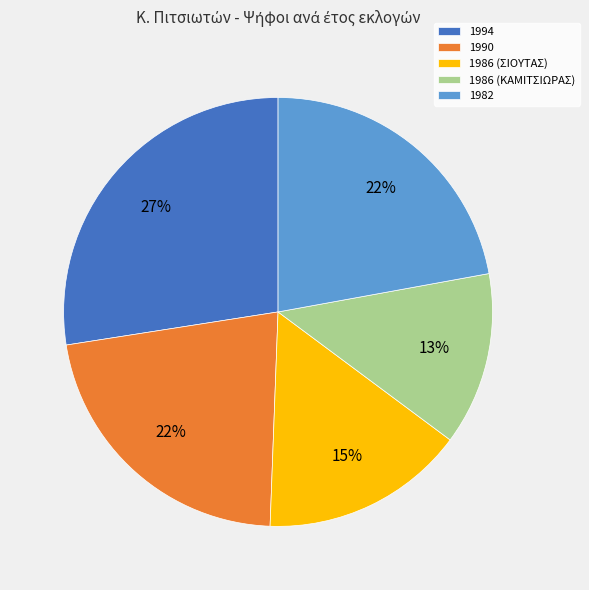

To the nearest percent, what percentage of the pie is 1986 (ΣΙΟΥΤΑΣ)?

15%